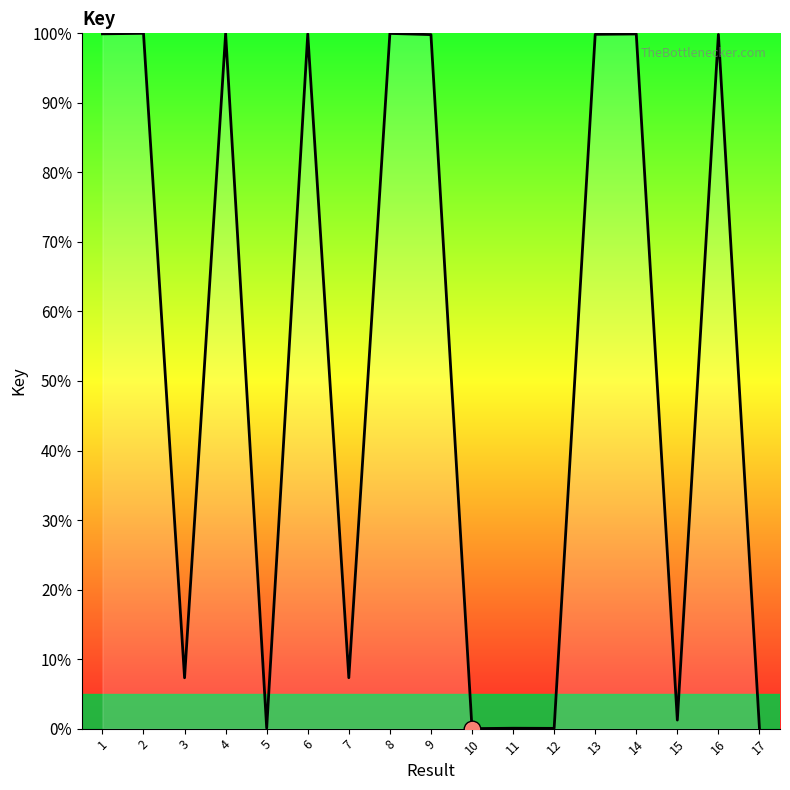

What is the change in value from 6 to 9?

-0.1